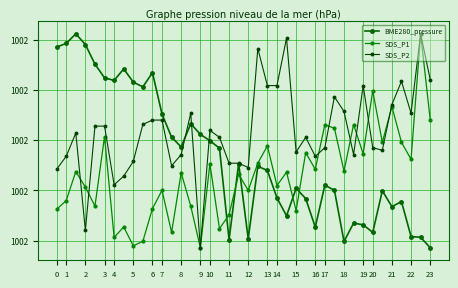

Does the chart have visible grid lines?

Yes